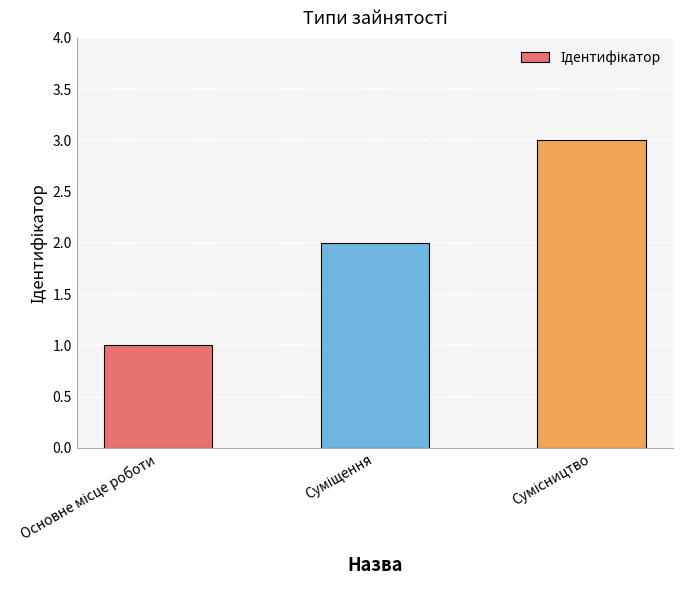

What is the greatest value displayed?

3